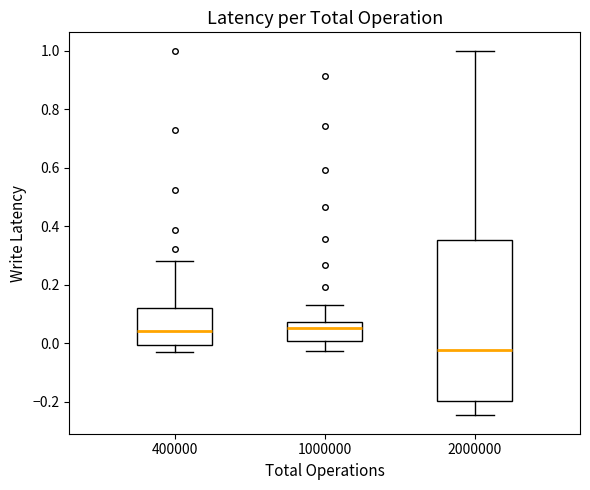

Reading left to right, read every box against the y-axis: the position of its median line, the range the box covers, and the ends of its whiskers. The values are not printed on the chart, so give them approximately, as read against the axis.

400000: median 0.04, box 0.00 to 0.12, whiskers -0.02 to 0.28
1000000: median 0.06, box 0.00 to 0.08, whiskers -0.02 to 0.14
2000000: median -0.02, box -0.20 to 0.36, whiskers -0.24 to 1.00